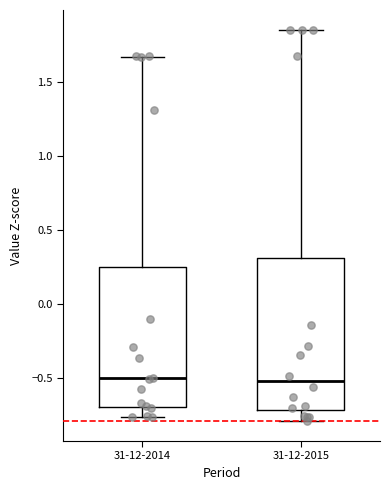

Reading left to right, transcribe this box plot: for each box, give where its median line is, the range the box spans, and where its two whiskers end, as read against the y-axis. The values are not printed on the chart, so give them approximately, as read against the axis.

31-12-2014: median -0.50, box -0.70 to 0.25, whiskers -0.75 to 1.65
31-12-2015: median -0.50, box -0.70 to 0.30, whiskers -0.80 to 1.85